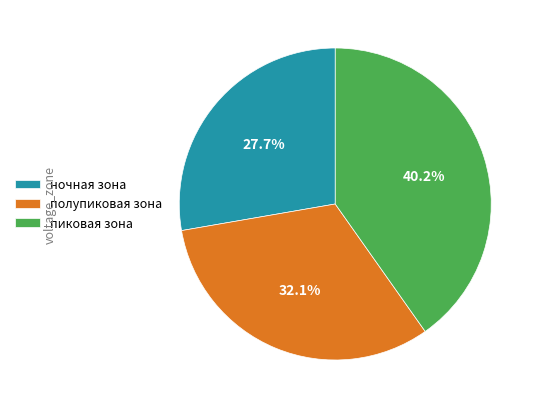

What is the largest slice in the pie chart?

пиковая зона